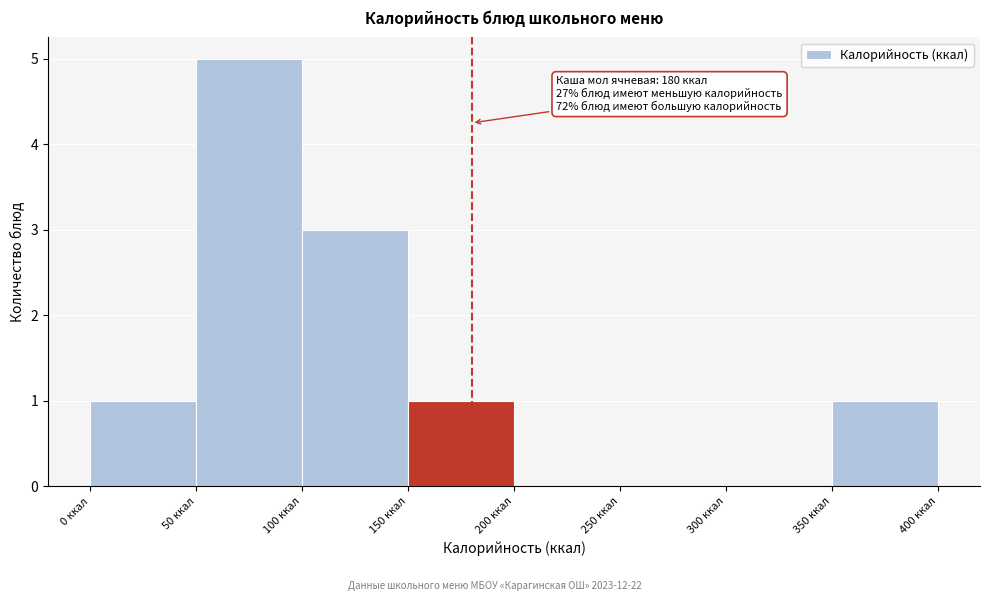

Over which range of the x-axis is the bar tallest?

50 to 100